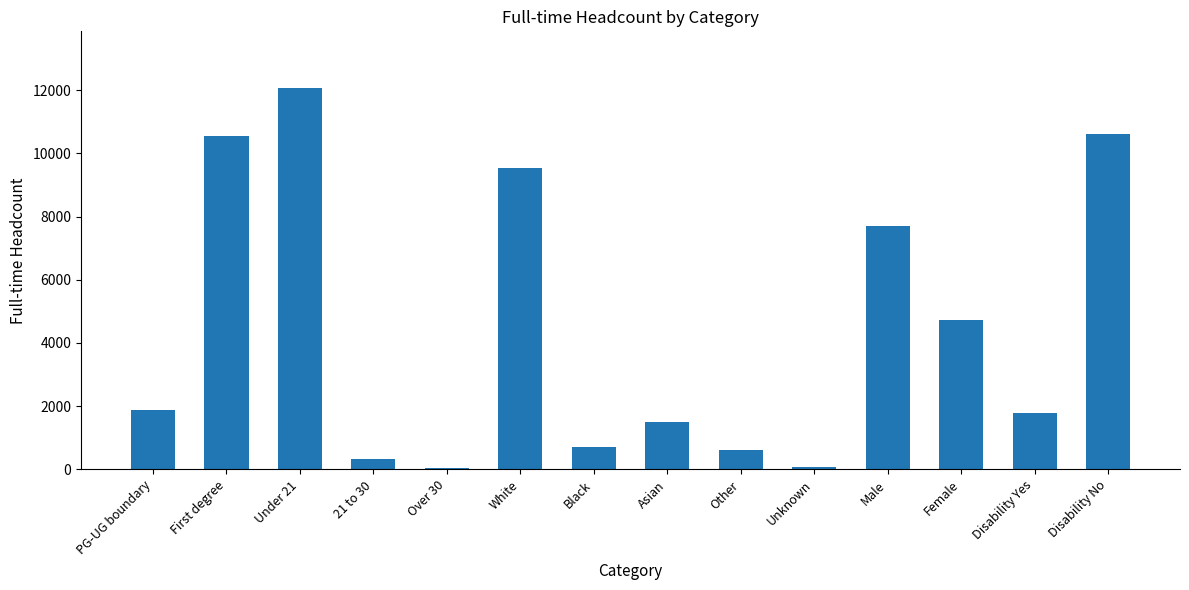

What is the difference between the values at 21 to 30 and Other?

280